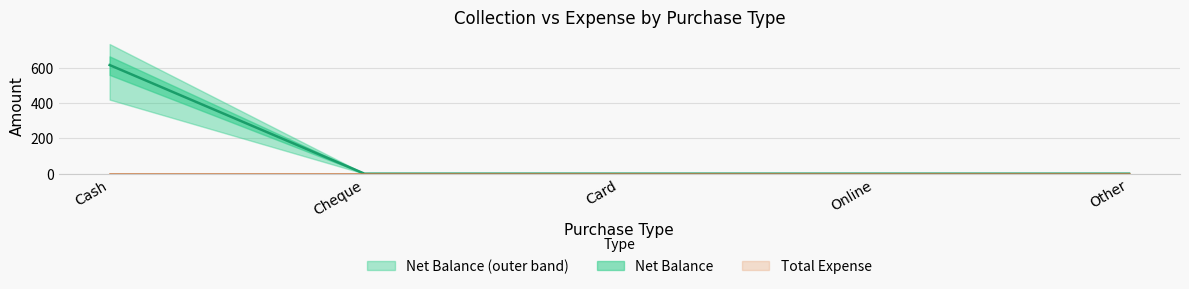

True or false: the data has more than 1 interior local peaks.

False